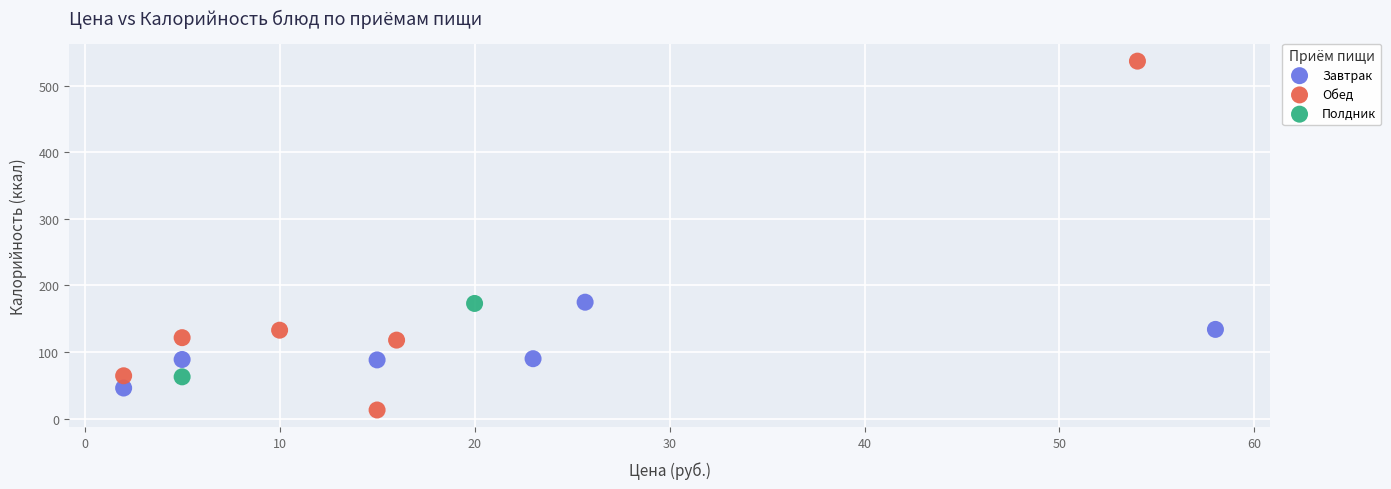

What are all the series names shown in the legend?

Завтрак, Обед, Полдник